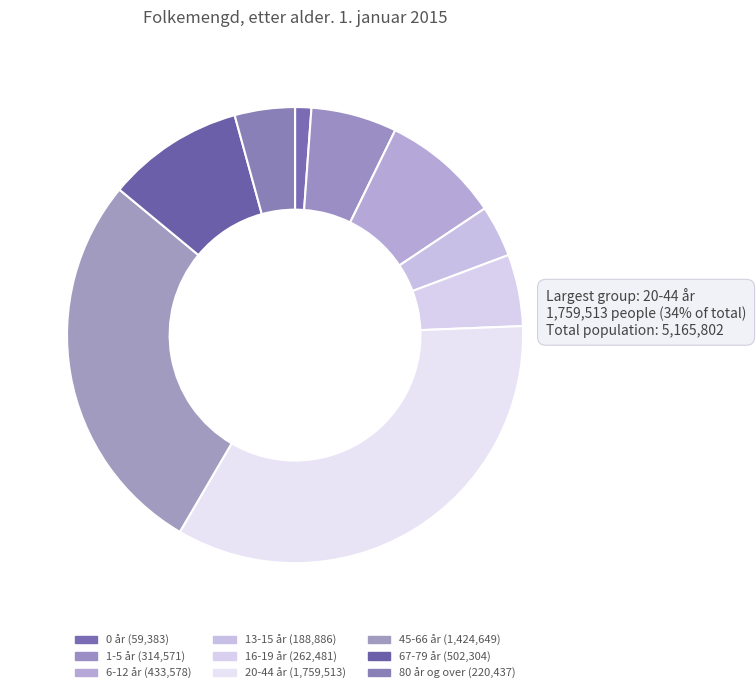

Approximately how many times larger is the value at 16-19 år compared to 80 år og over?

1.2